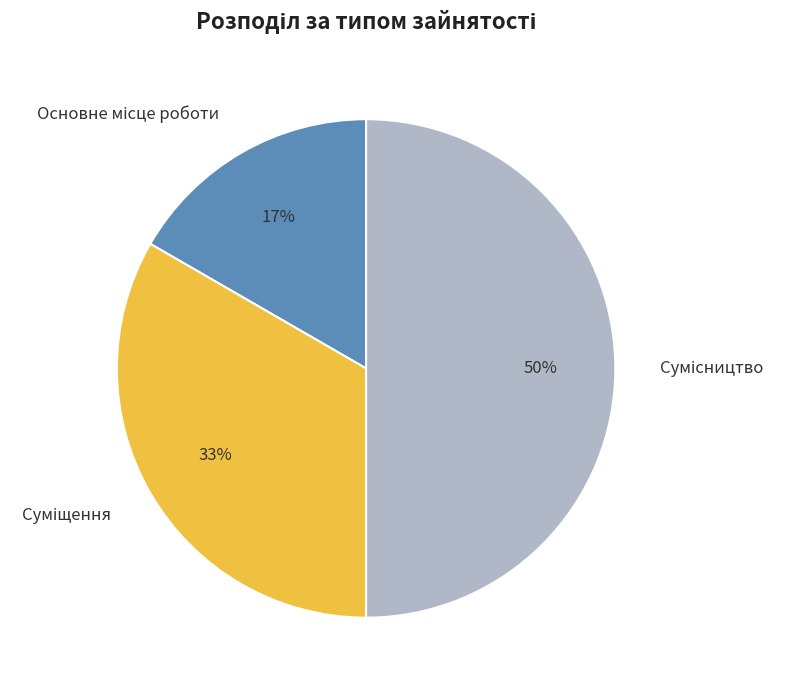

To the nearest percent, what is the difference between the largest and smallest slice percentages?

33%